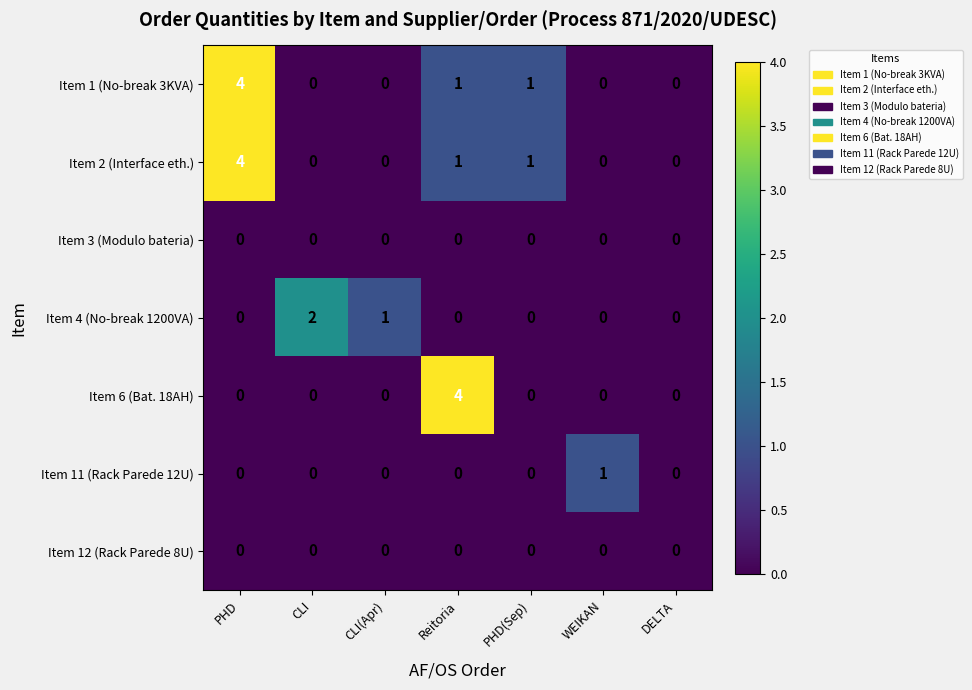

Which series changed the most between WEIKAN and DELTA?

Item 11 (Rack Parede 12U)